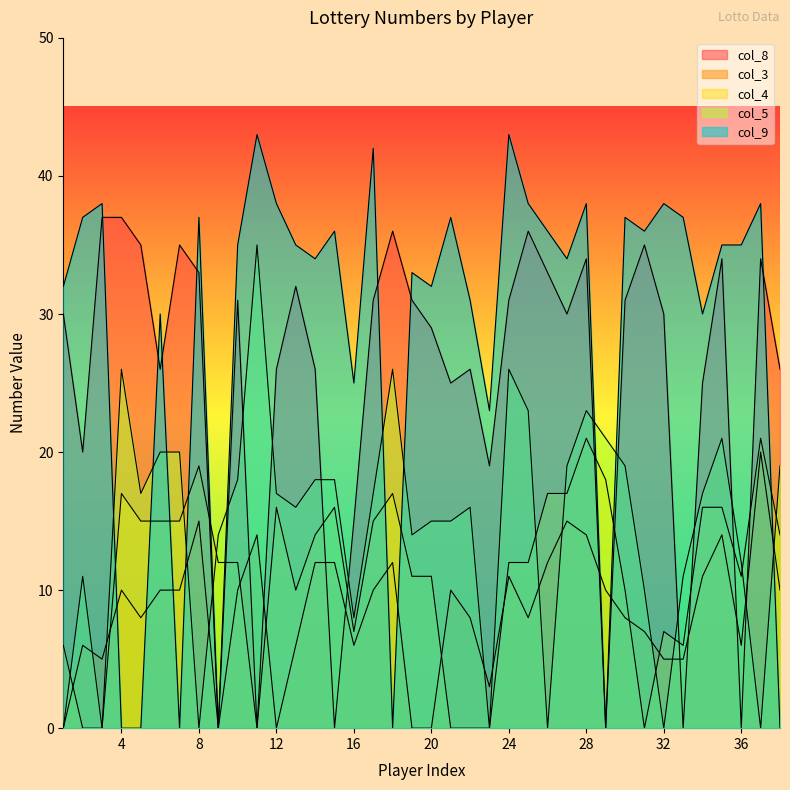

Reading left to right, what are all the values shown in this chart?

col_8: 1=30	2=20	3=37	4=37	5=35	6=26	7=35	8=33	9=0	10=31	11=0	12=26	13=32	14=26	15=0	16=15	17=31	18=36	19=31	20=29	21=25	22=26	23=19	24=31	25=36	26=33	27=30	28=34	29=0	30=31	31=35	32=30	33=0	34=25	35=34	36=0	37=34	38=26
col_3: 1=0	2=6	3=5	4=10	5=8	6=10	7=10	8=15	9=0	10=10	11=14	12=0	13=6	14=12	15=12	16=6	17=10	18=12	19=0	20=0	21=10	22=8	23=3	24=11	25=8	26=12	27=15	28=14	29=10	30=8	31=7	32=5	33=5	34=11	35=14	36=6	37=20	38=10
col_4: 1=6	2=0	3=0	4=17	5=15	6=15	7=15	8=19	9=12	10=12	11=0	12=16	13=10	14=14	15=16	16=7	17=15	18=17	19=11	20=11	21=0	22=0	23=0	24=12	25=12	26=17	27=17	28=21	29=18	30=10	31=0	32=7	33=6	34=16	35=16	36=11	37=21	38=14
col_5: 1=0	2=11	3=0	4=26	5=17	6=20	7=20	8=0	9=14	10=18	11=35	12=17	13=16	14=18	15=18	16=8	17=17	18=26	19=14	20=15	21=15	22=16	23=0	24=26	25=23	26=0	27=19	28=23	29=21	30=19	31=10	32=0	33=11	34=17	35=21	36=12	37=0	38=19
col_9: 1=32	2=37	3=38	4=0	5=0	6=30	7=0	8=37	9=0	10=35	11=43	12=38	13=35	14=34	15=36	16=25	17=42	18=0	19=33	20=32	21=37	22=31	23=23	24=43	25=38	26=36	27=34	28=38	29=0	30=37	31=36	32=38	33=37	34=30	35=35	36=35	37=38	38=0